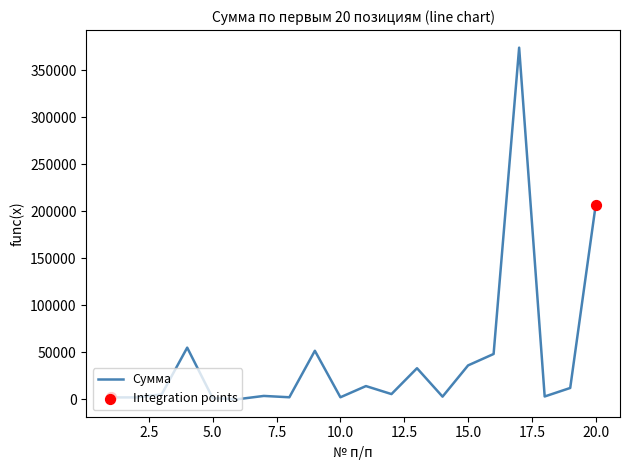

What is the maximum value shown in the chart?

374000.0